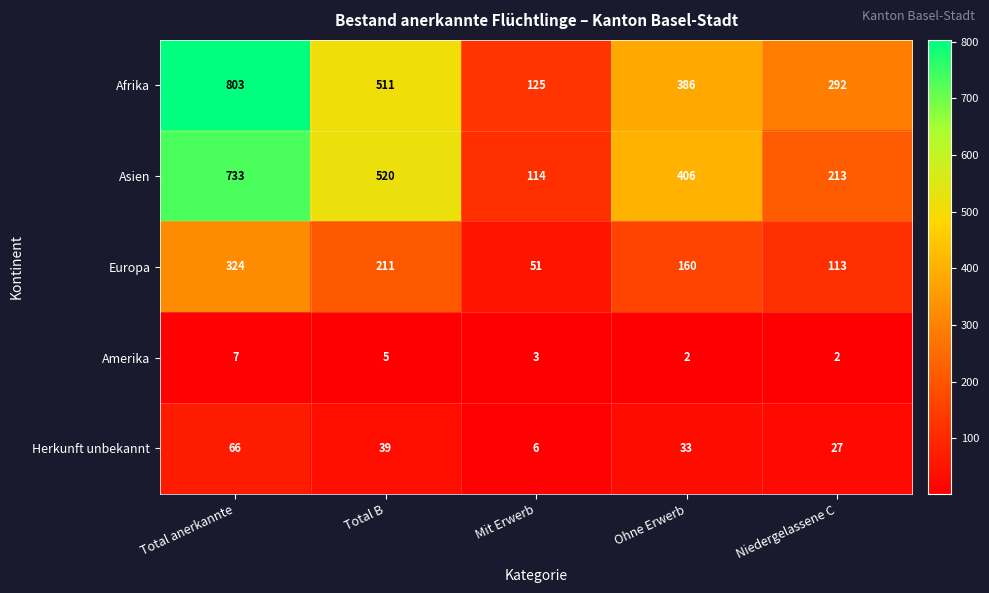

What is the difference between the highest and lowest values at Niedergelassene C?

290